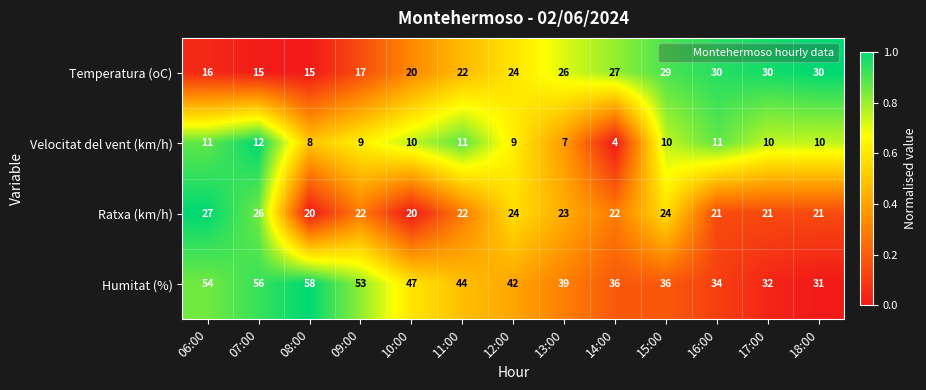

What is the average value of the Ratxa (km/h) series?

23